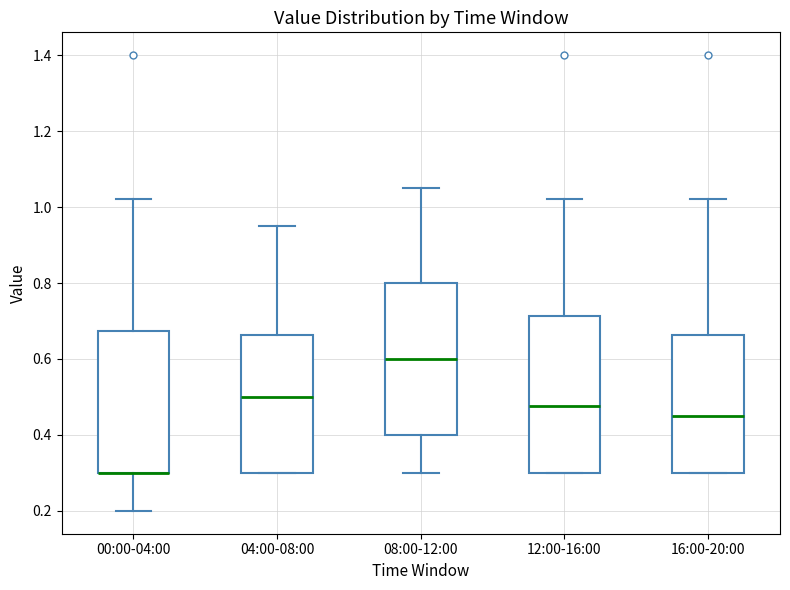

Where is the lower edge of the box for 00:00-04:00 on the y-axis? The values are not printed on the chart, so give them approximately, as read against the axis.

0.30